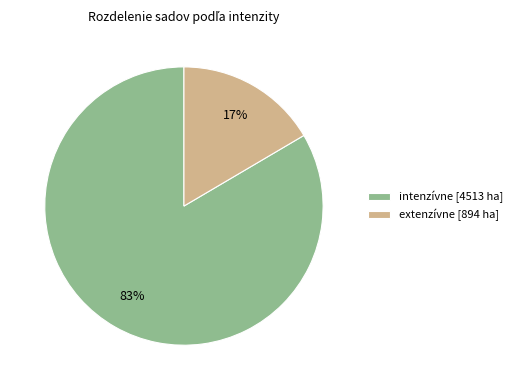

Is the sum of extenzívne [894 ha] and intenzívne [4513 ha] greater than half?

Yes